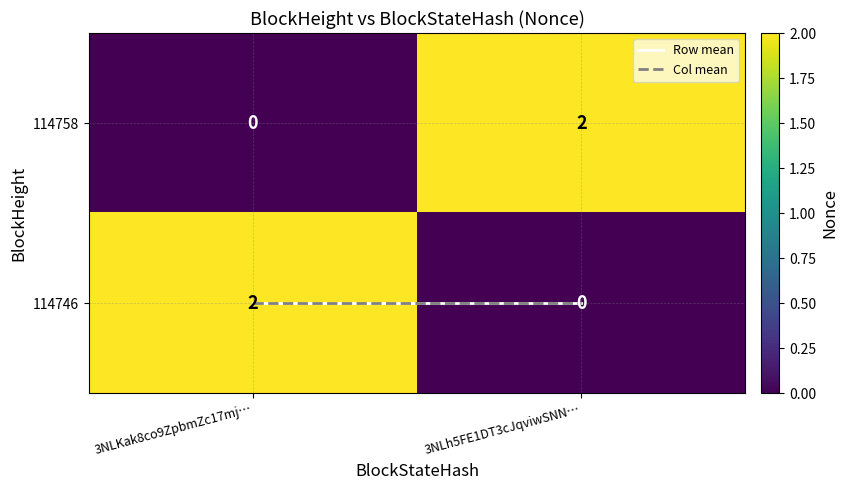

What is the total value across all series at 3NLKak8co9ZpbmZc17mj…?

2